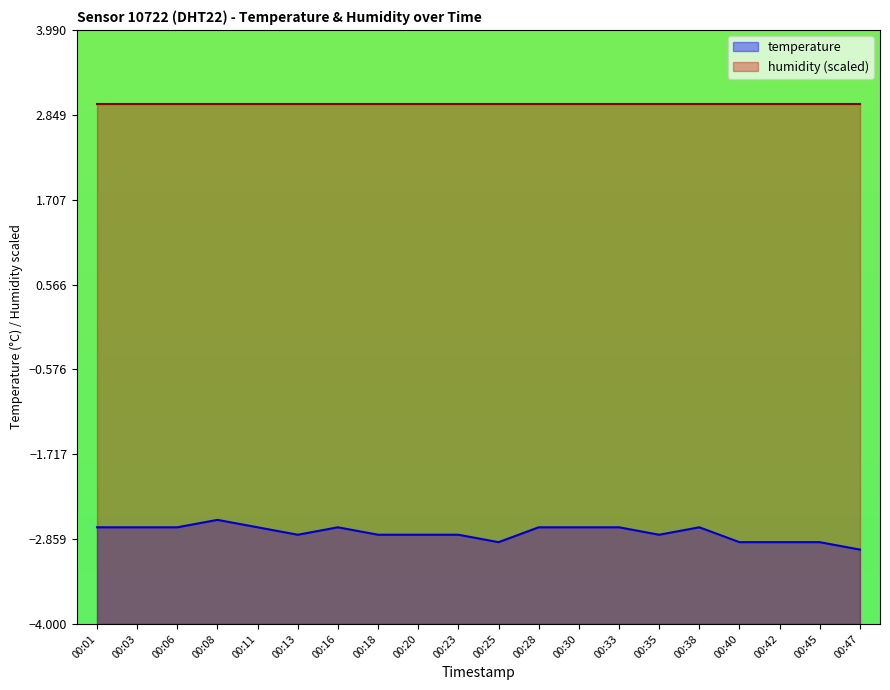

How many lines are shown in the chart?

2